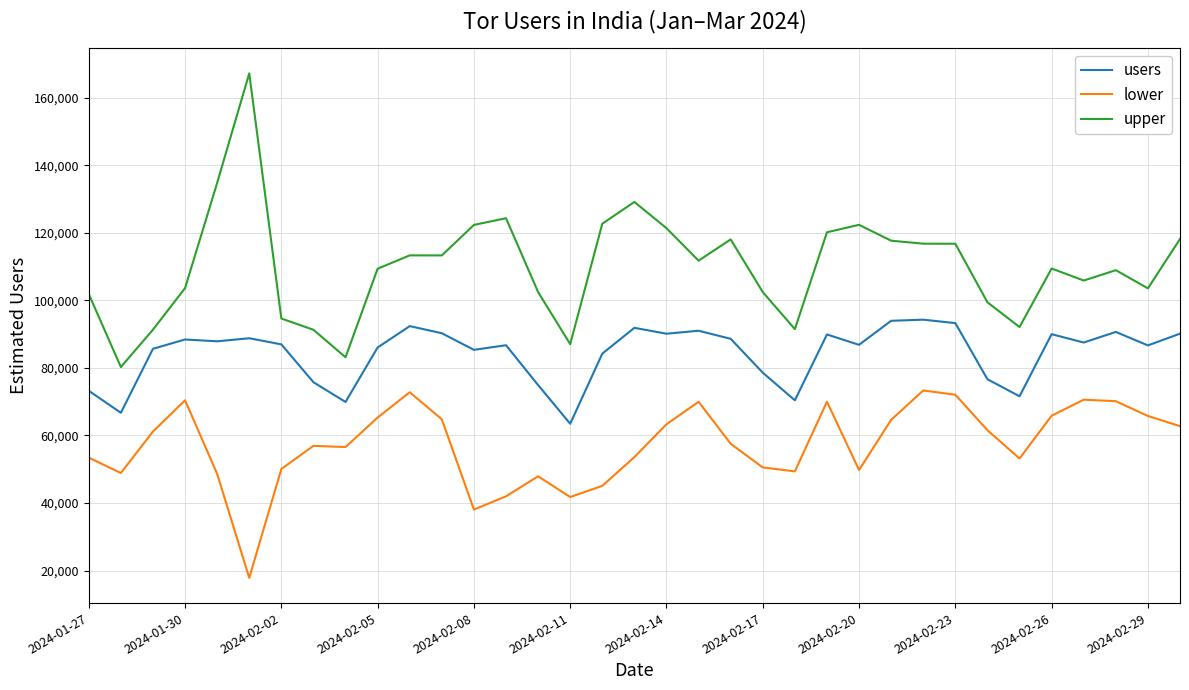

What is the difference between the maximum and second lowest values in the lower series?

35279